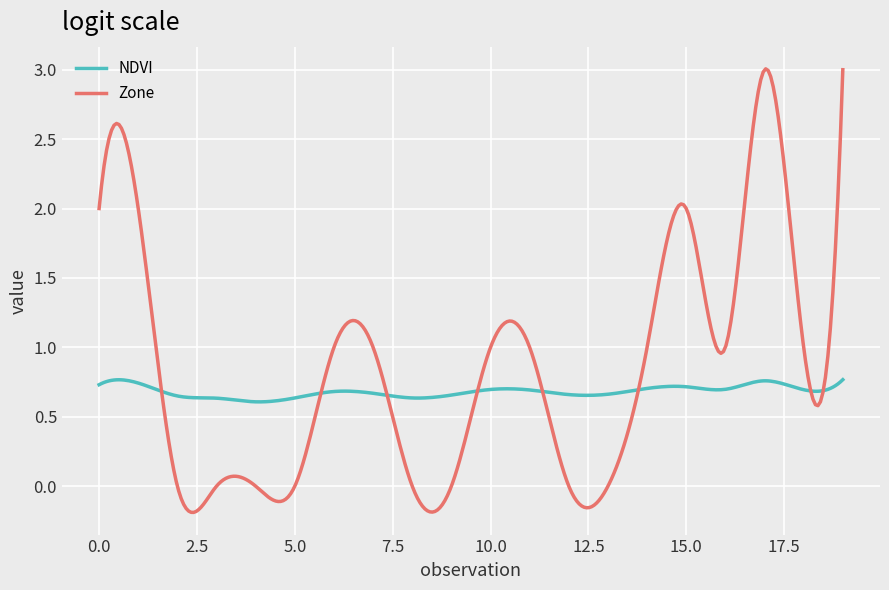

What are all the series names shown in the legend?

NDVI, Zone